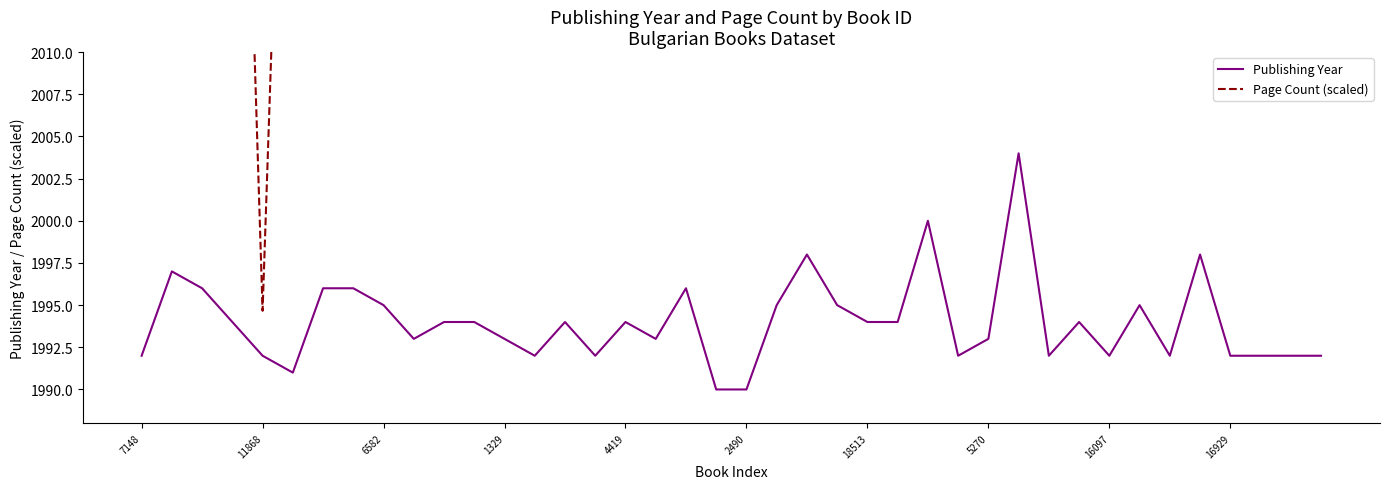

What is the minimum value for Publishing Year?

1990